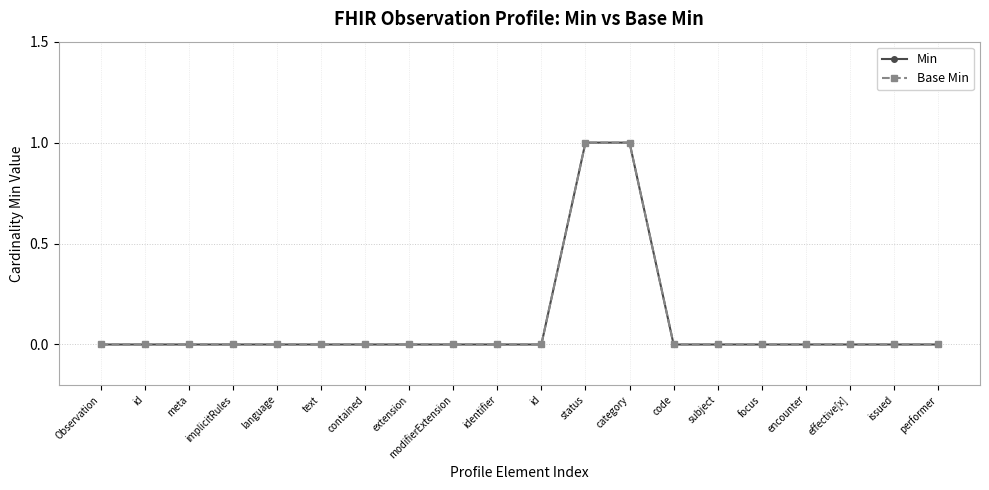

Does the chart have visible grid lines?

Yes